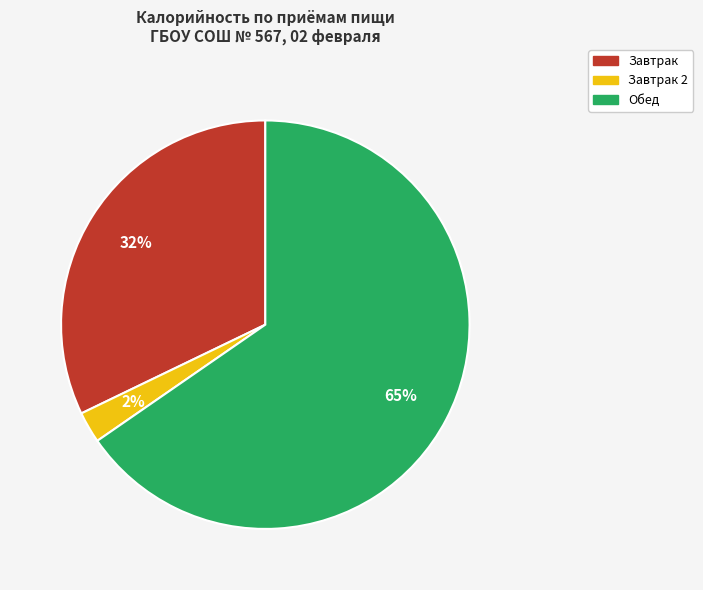

Is it true that Завтрак 2 is 2% of the pie?

True